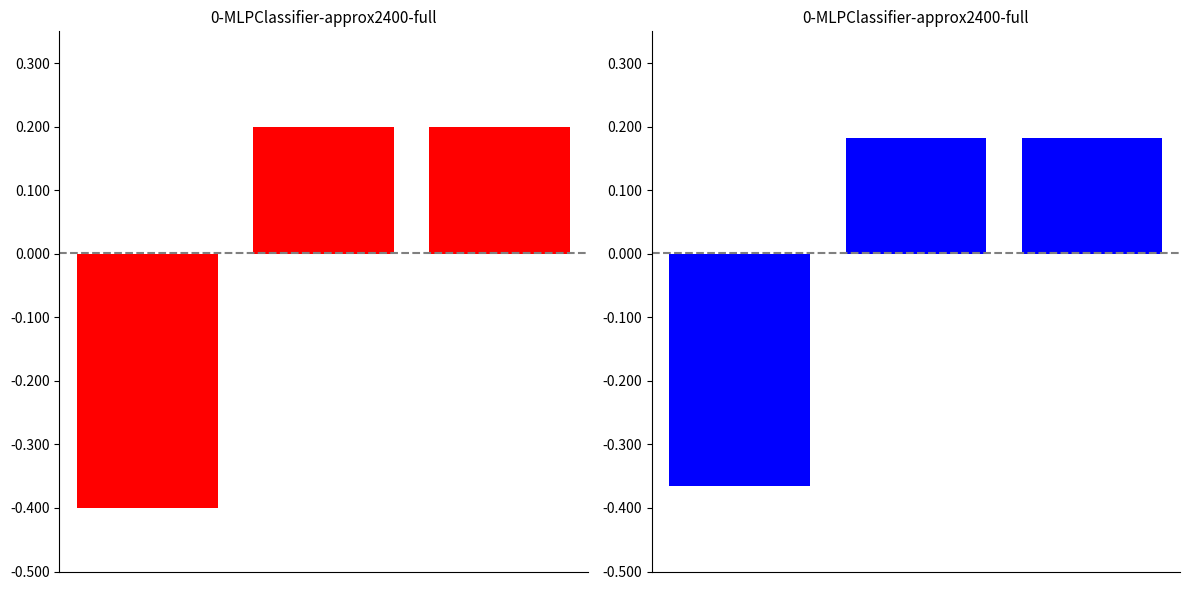

Is the value of monto_factura at 1 greater than the value of monto_depositado_proveedor at 2?

Yes